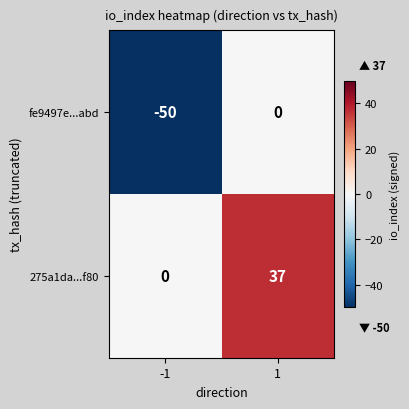

Reading left to right, what are all the values shown in this chart?

fe9497e...abd: -1=-50	1=0
275a1da...f80: -1=0	1=37